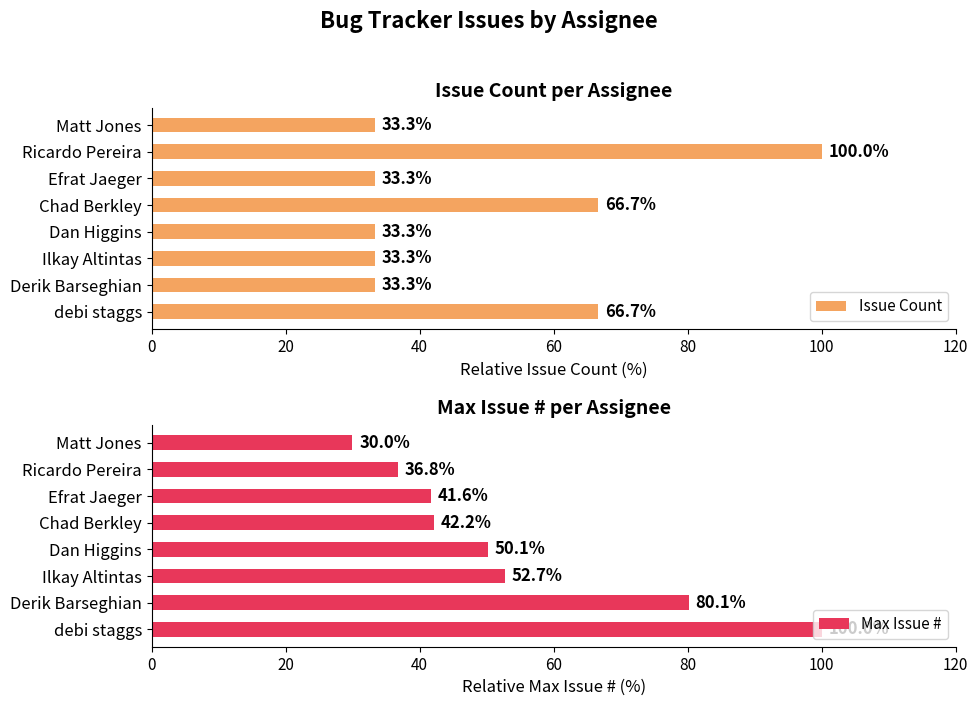

What is the greatest value displayed?

100.0